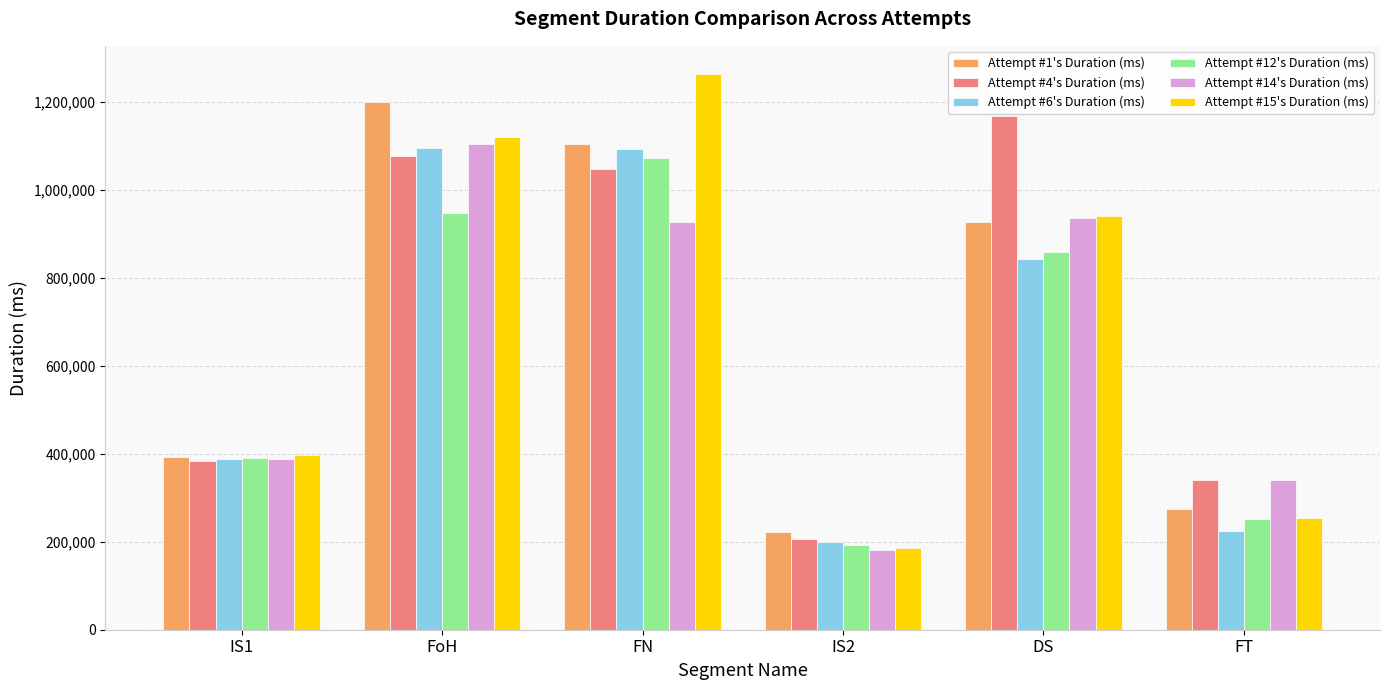

Is the value of Attempt #1's Duration (ms) at FT greater than the value of Attempt #15's Duration (ms) at FN?

No